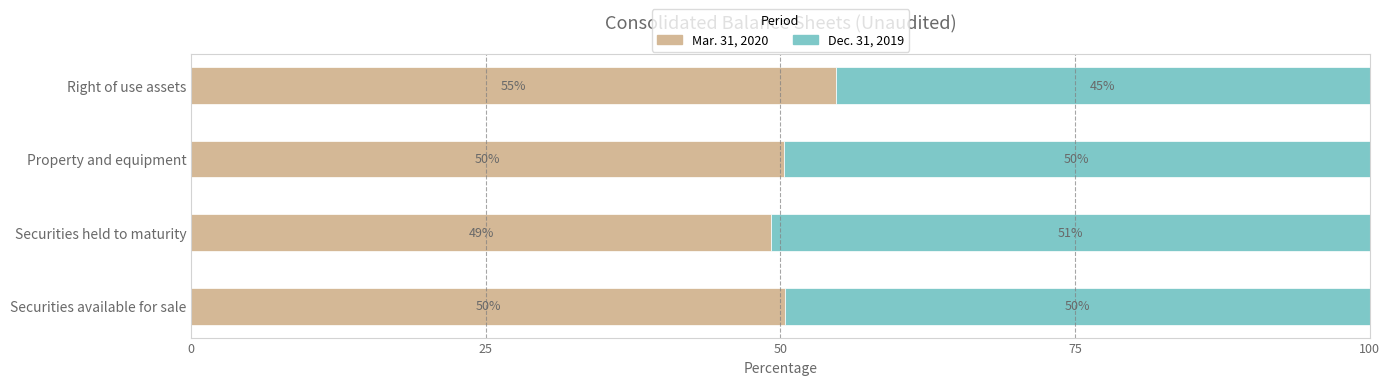

What is the highest value of the Mar. 31, 2020 series?

54.7